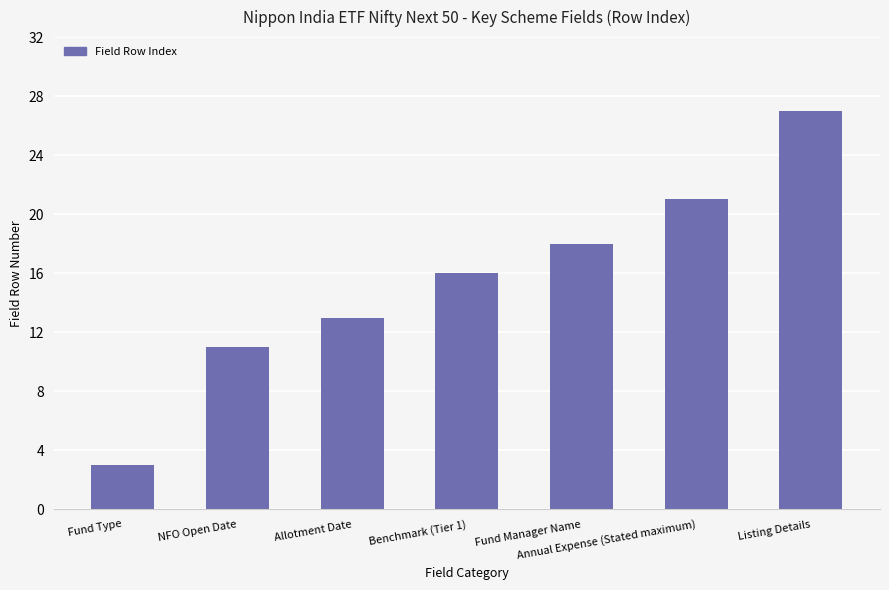

What is the greatest value displayed?

27